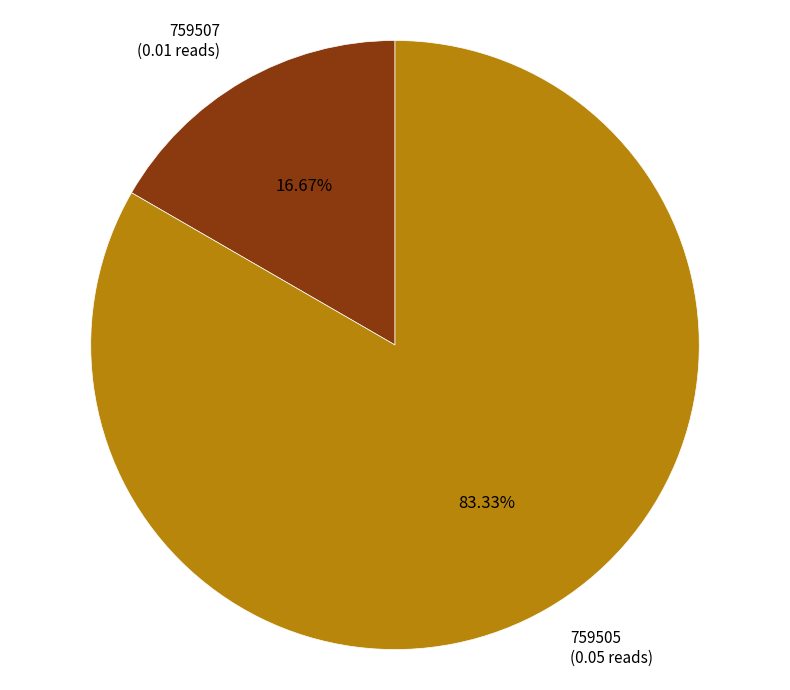

Is there a majority slice in this chart?

Yes